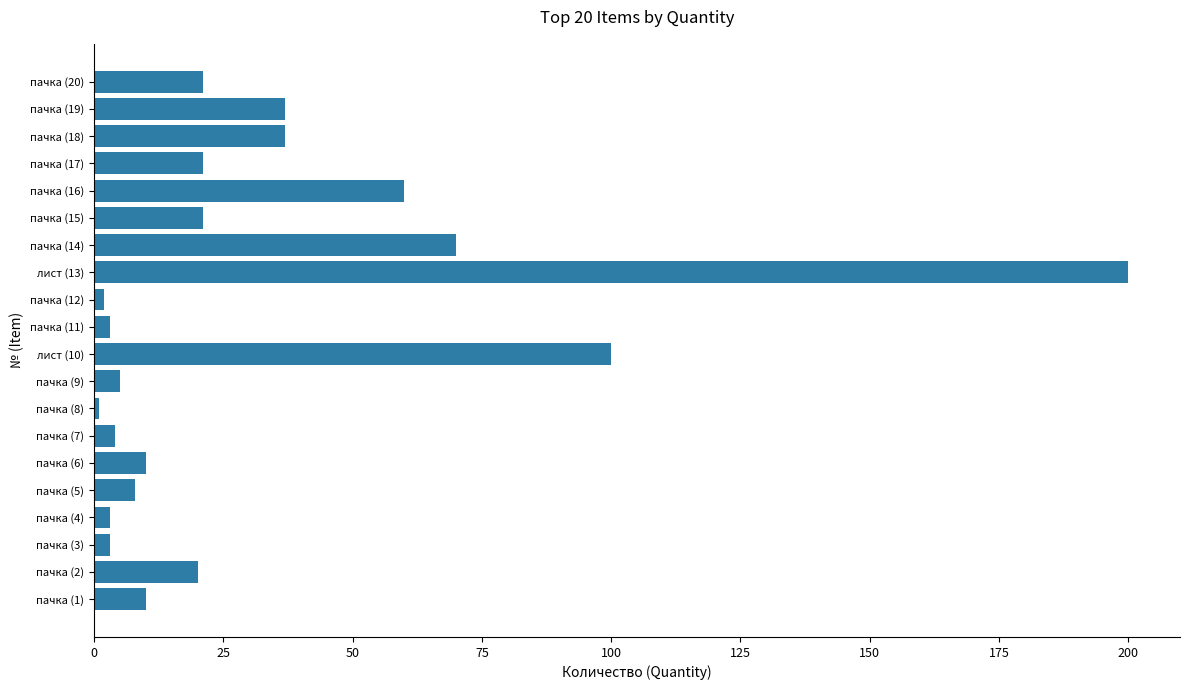

What is the ratio of the value at пачка (1) to the value at пачка (15)?

0.5